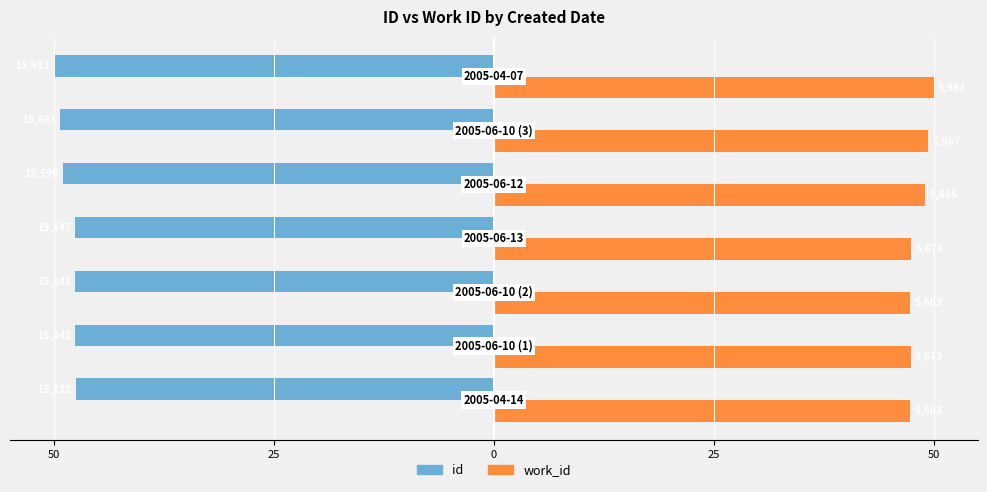

Which series has the largest range (max minus min)?

work_id